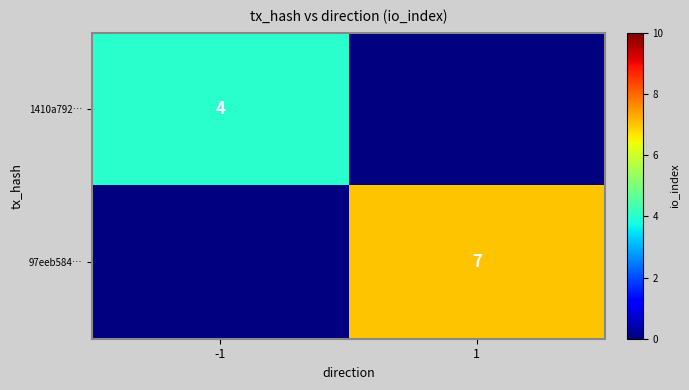

The value of 97eeb584… at 1 is 7. True or false?

True